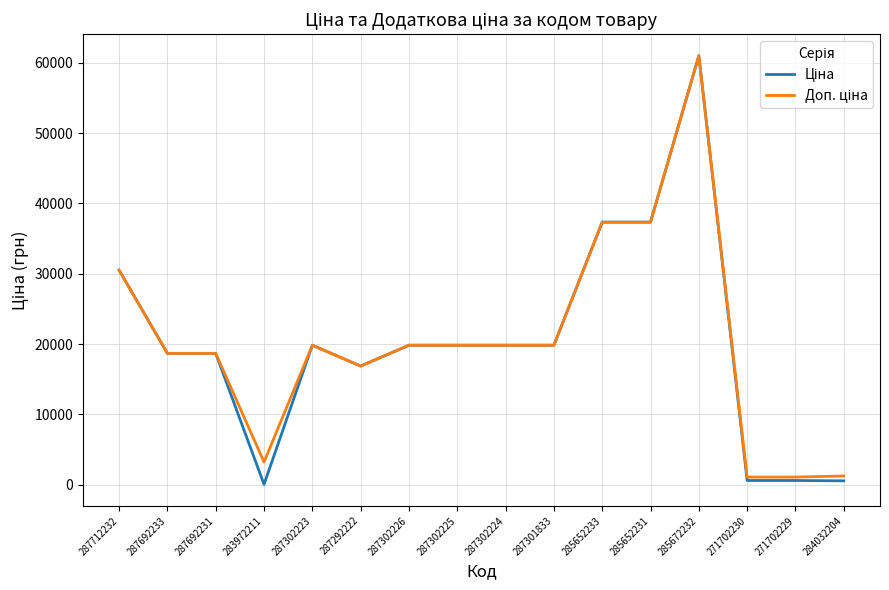

What is the total value across all series at 287302223?

39662.1